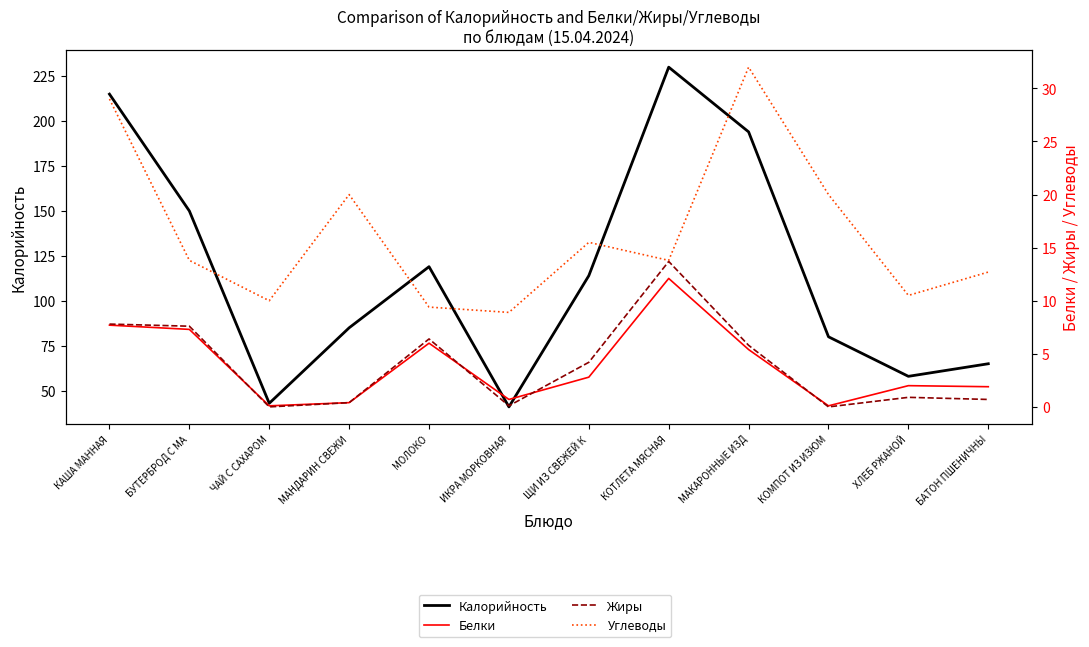

Rank the categories by Жиры value from lowest to highest.

ЧАЙ С САХАРОМ, КОМПОТ ИЗ ИЗЮМ, ИКРА МОРКОВНАЯ, МАНДАРИН СВЕЖИ, БАТОН ПШЕНИЧНЫ, ХЛЕБ РЖАНОЙ, ЩИ ИЗ СВЕЖЕЙ К, МАКАРОННЫЕ ИЗД, МОЛОКО, БУТЕРБРОД С МА, КАША МАННАЯ, КОТЛЕТА МЯСНАЯ